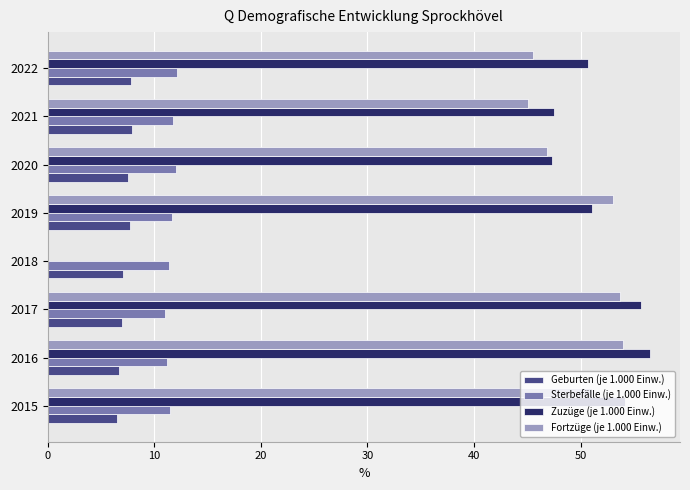

What is the sum of the Fortzüge (je 1.000 Einw.) values at 2016 and 2015?

105.1